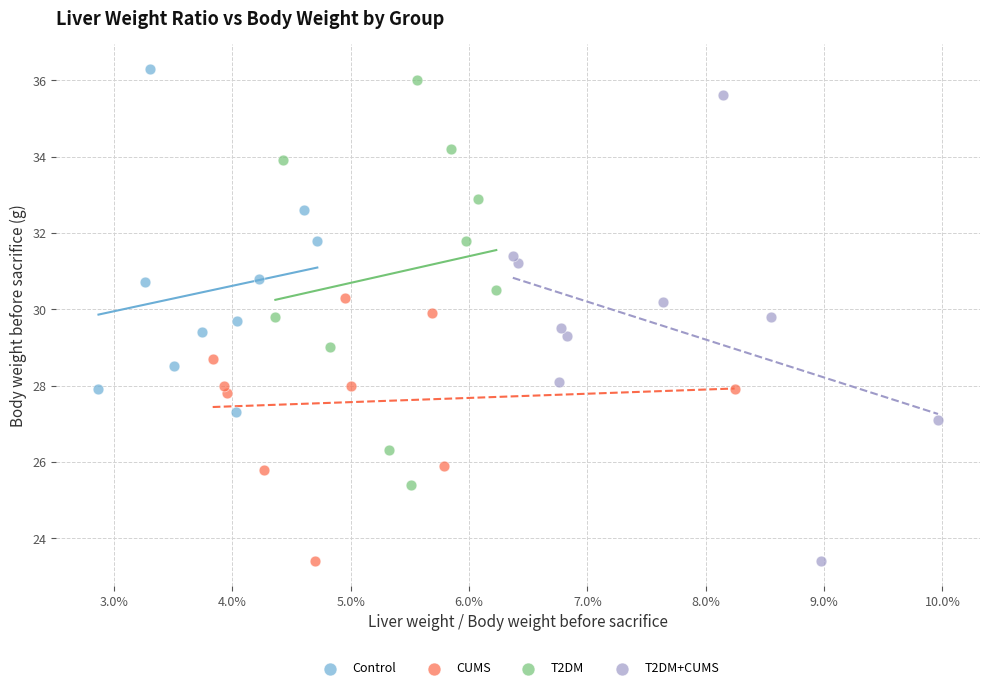

Which series has the widest spread of Y values?

T2DM+CUMS